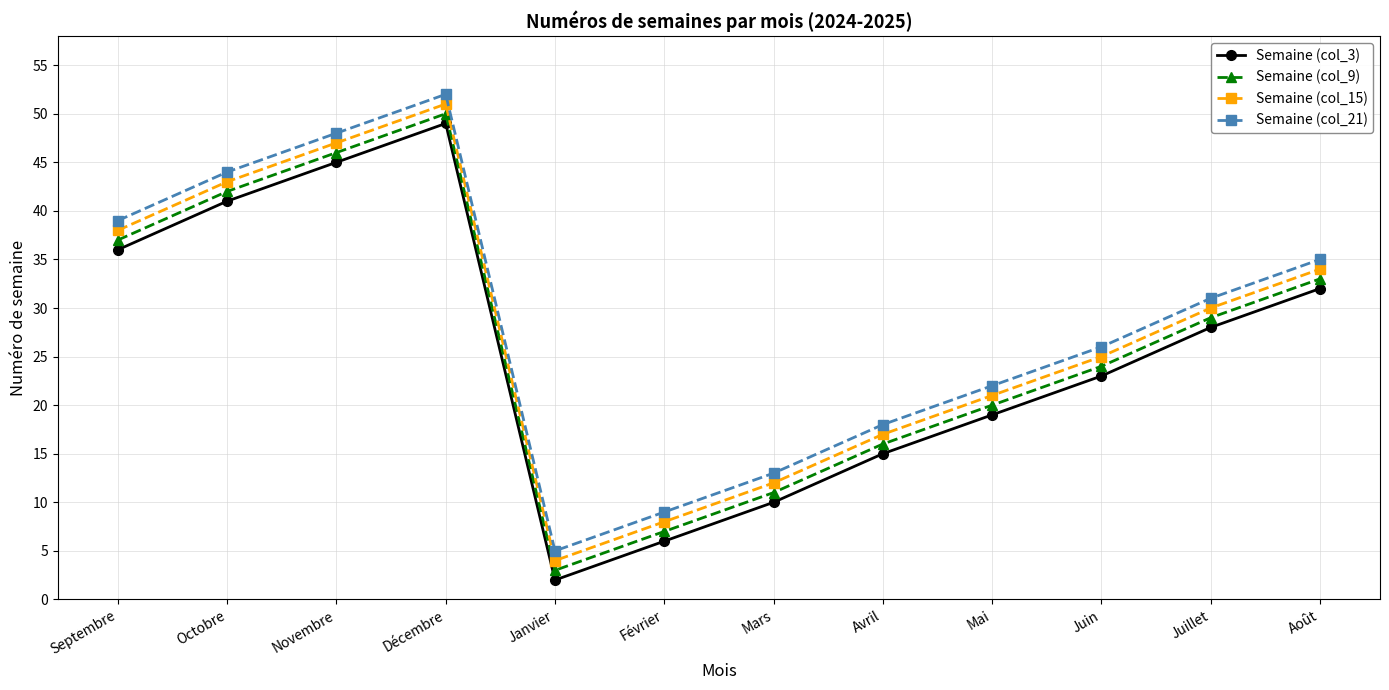

How many series are shown in this chart?

4